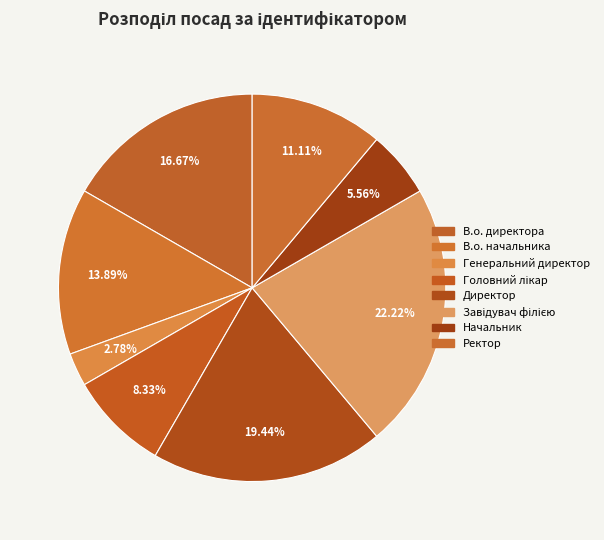

How many segments does this pie chart have?

8